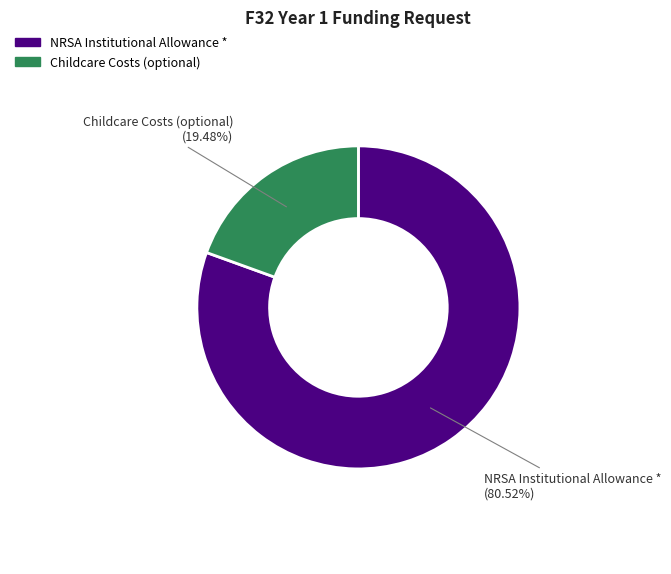

To the nearest percent, what percentage of the pie is Childcare Costs?

19%